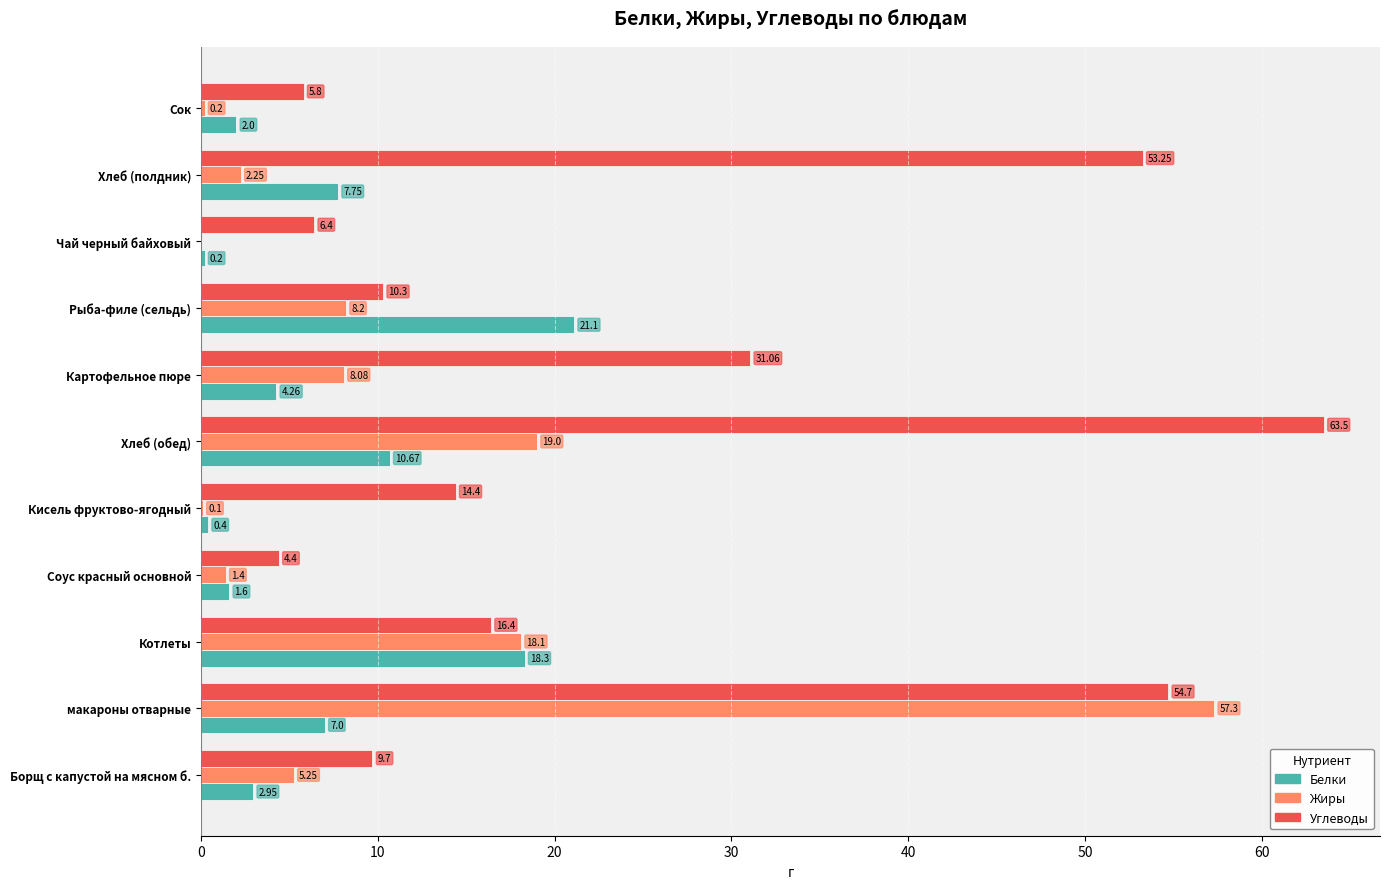

Which category has the highest value across all series?

Хлеб (обед)